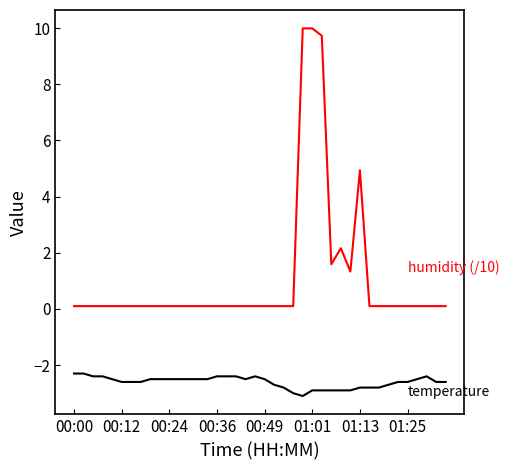

What is the greatest value displayed?

10.0